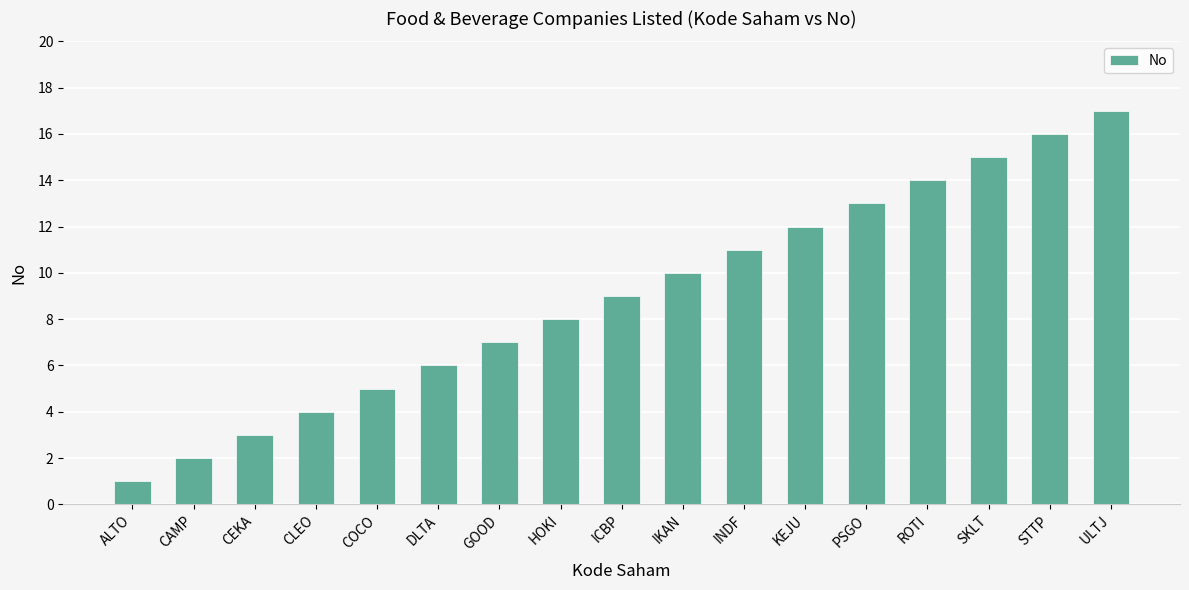

What is the label of the 13th bar from the left?

PSGO